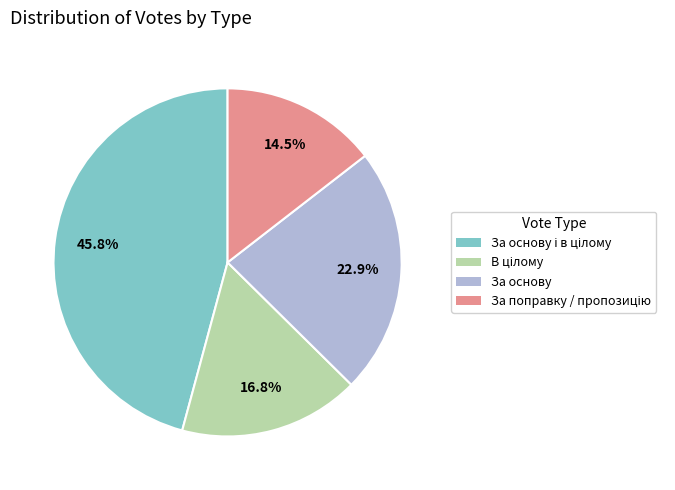

To the nearest percent, what is the difference between the largest and smallest slice percentages?

31%